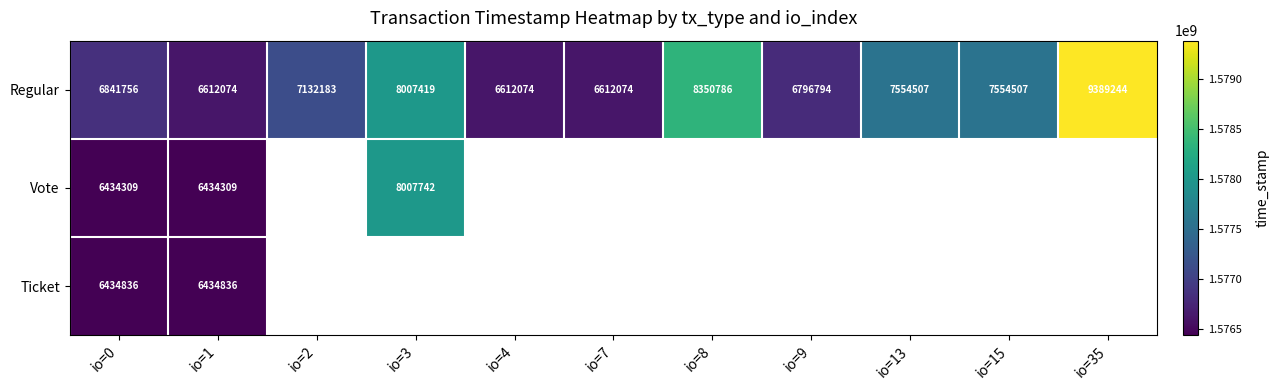

What is the minimum value for Regular?

6612074